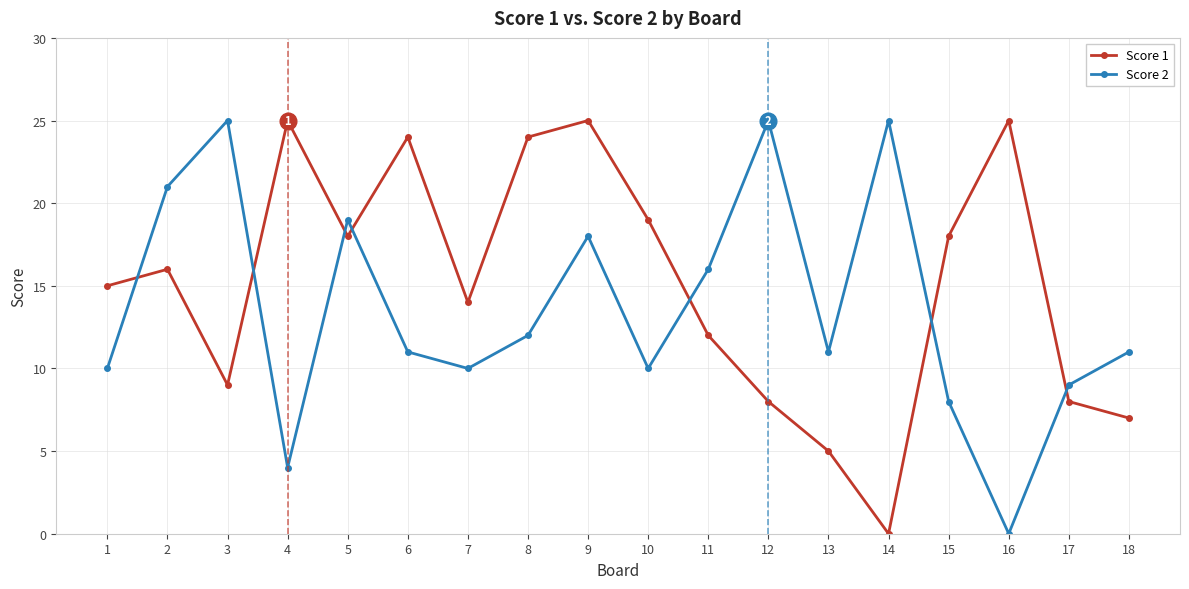

At which category is the sum across all series the highest?

9